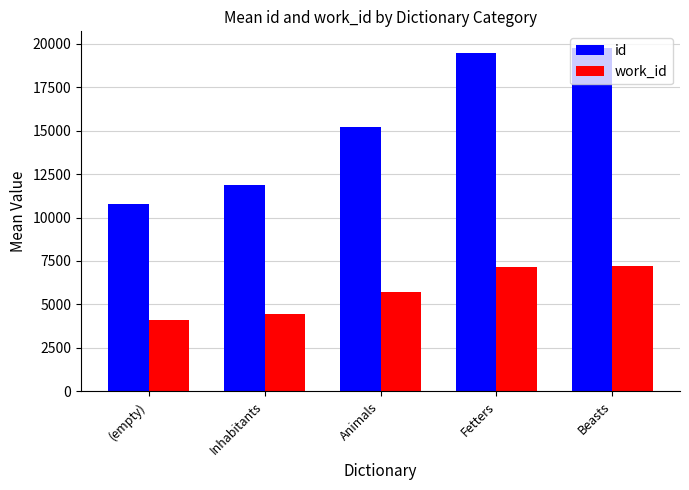

At how many categories does at least one series exceed 9646?

5